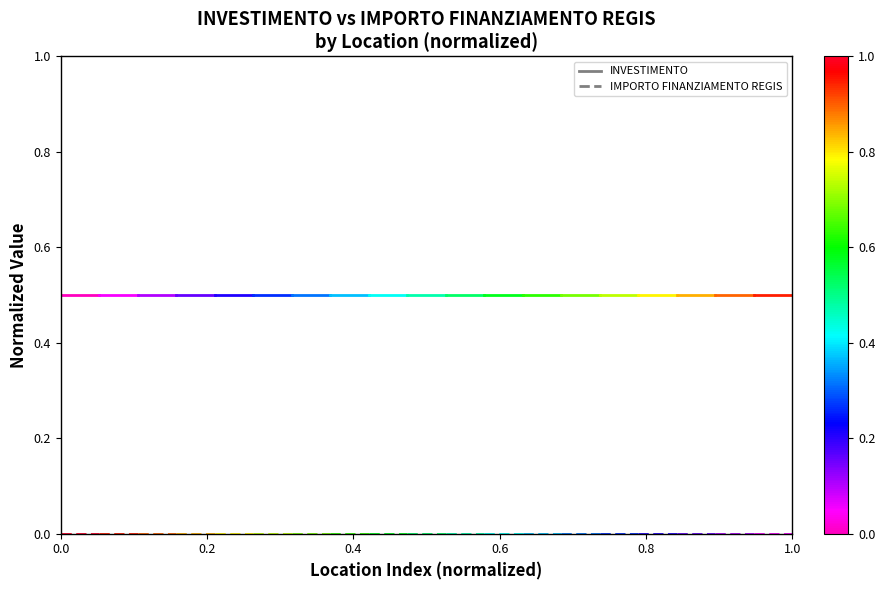

Does the chart display data point markers on the line(s)?

No